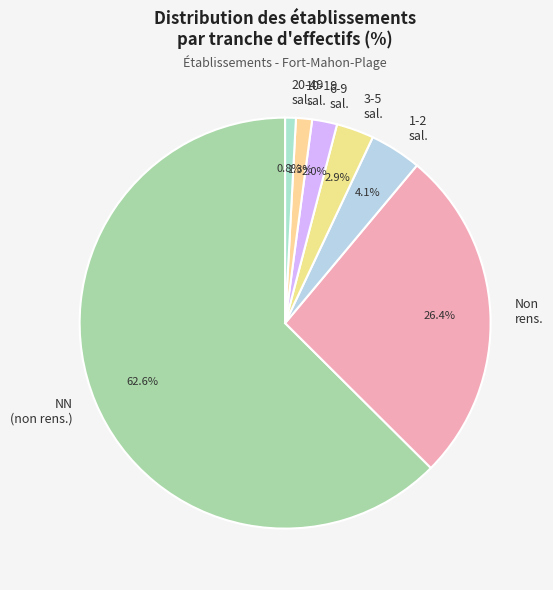

Between Non rens. and 3-5 sal., which is larger?

Non rens.